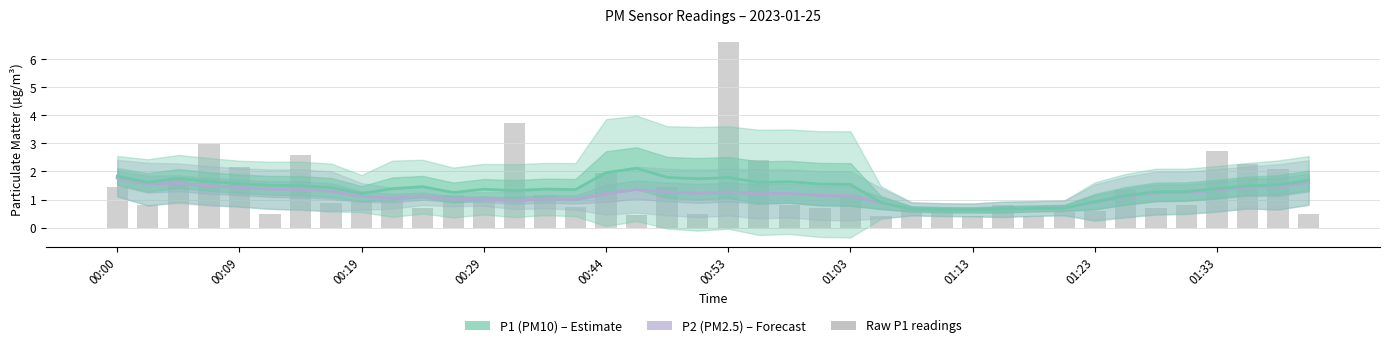

How many categories are shown in the chart?

40